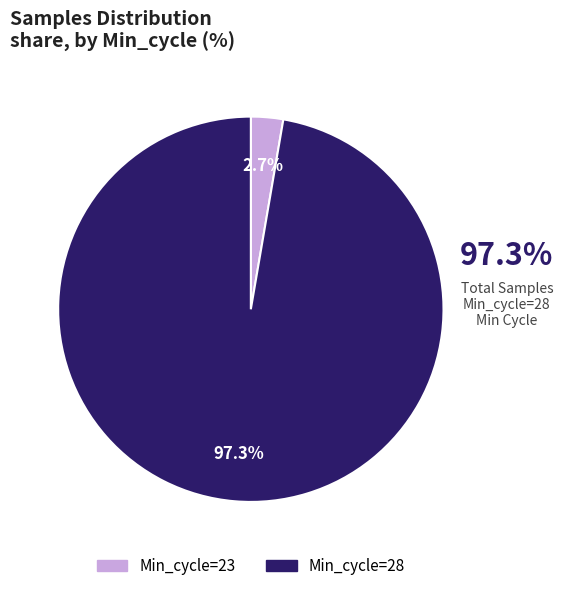

Is there any slice that represents more than half of the pie?

Yes